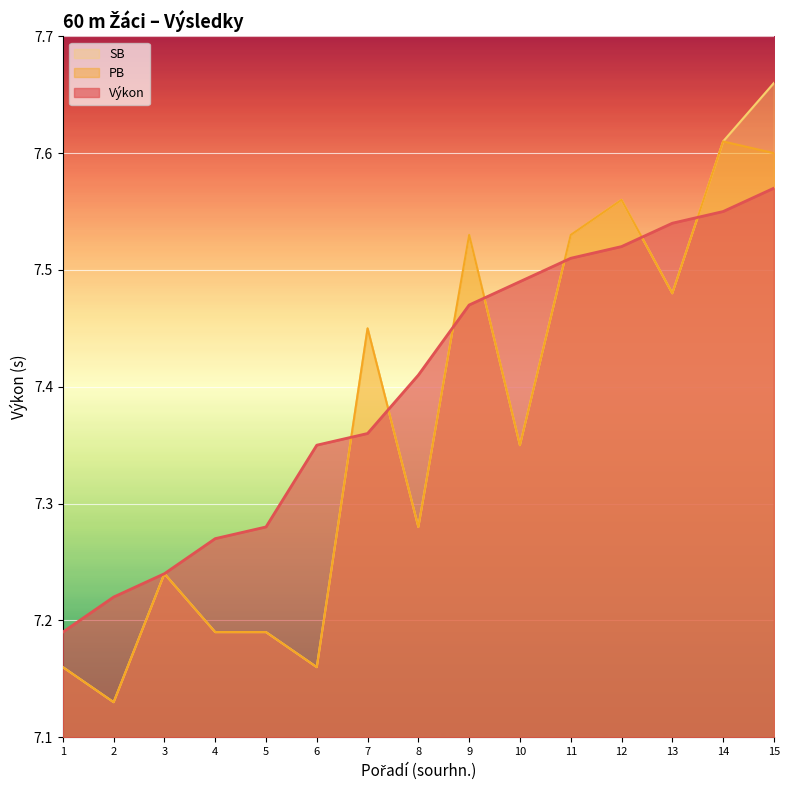

What is the average value of the Pořadí (sourhn.) series?

7.4